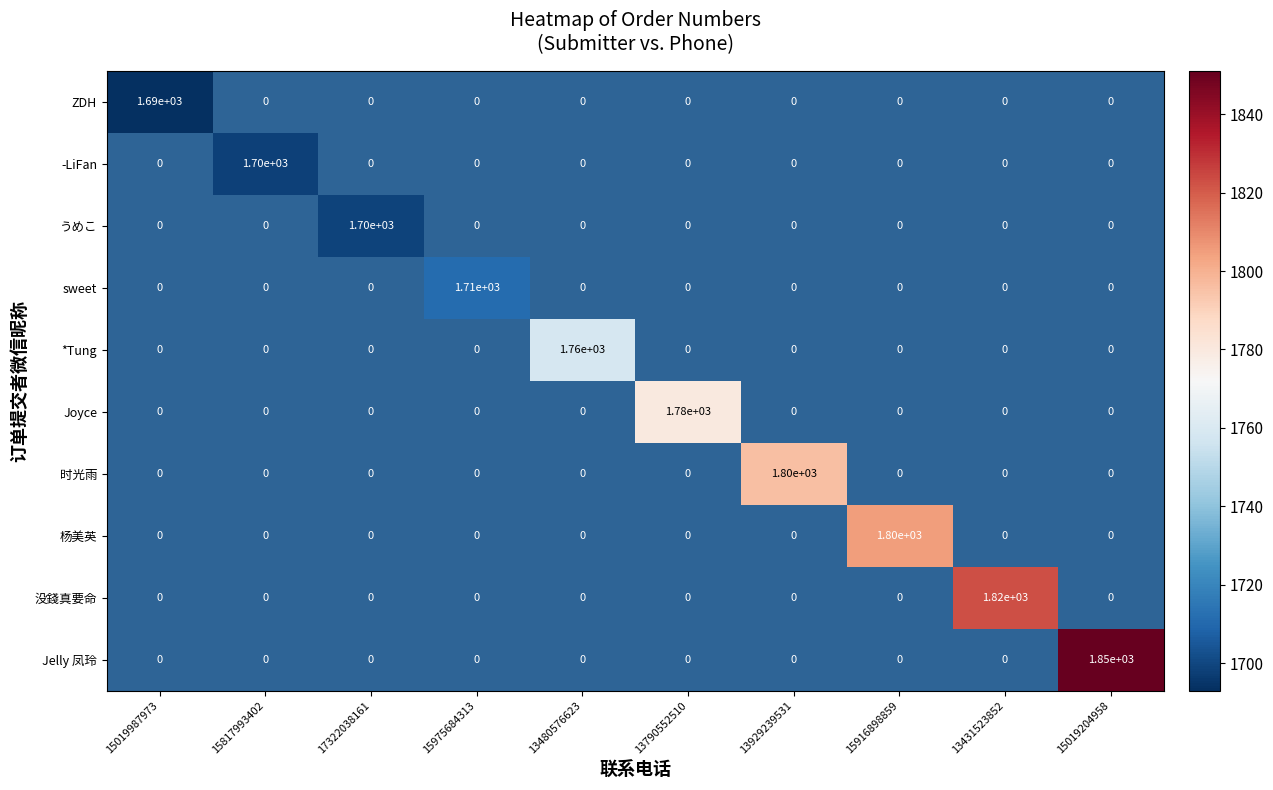

At which category does the chart reach its peak across all series?

15019204958